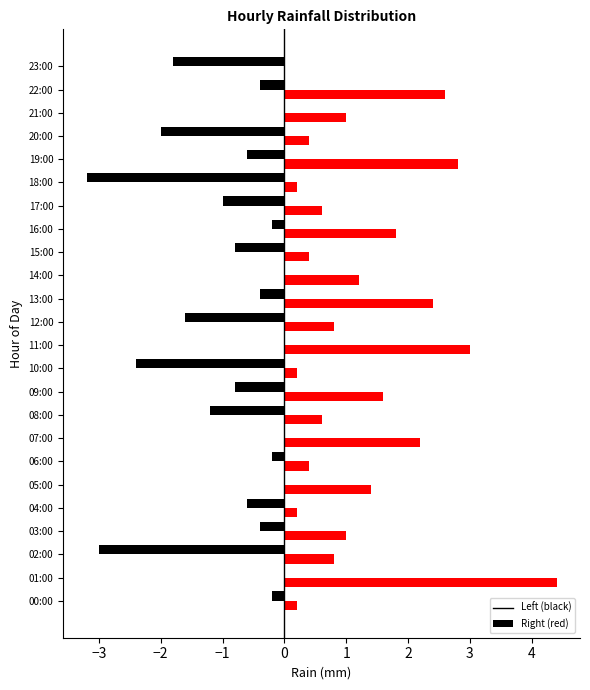

What is the spread (max minus min) of values at 12:00?

2.4